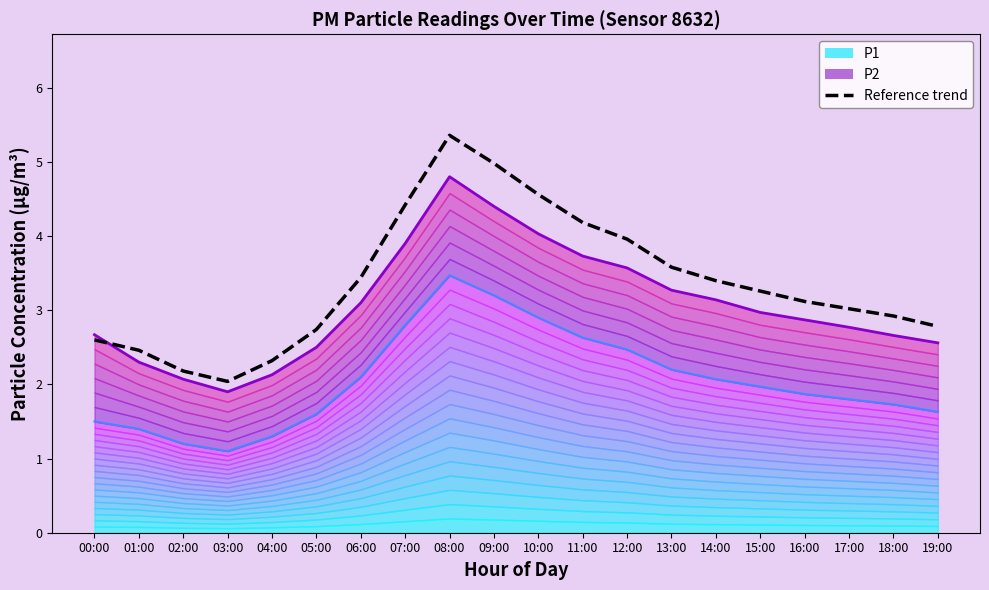

How many times do Reference trend and P2 (top boundary) cross each other?

1